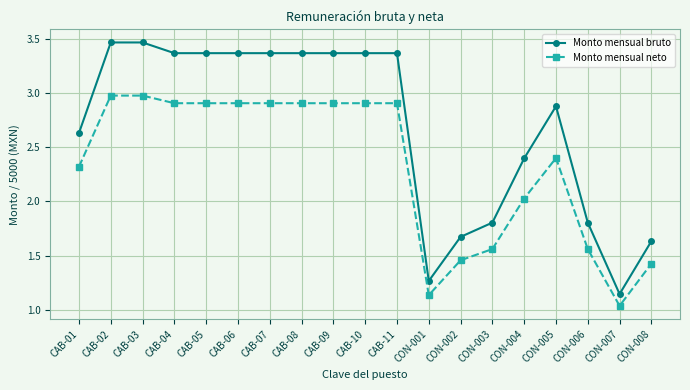

Which series changed the most between CON-005 and CON-007?

Monto mensual bruto